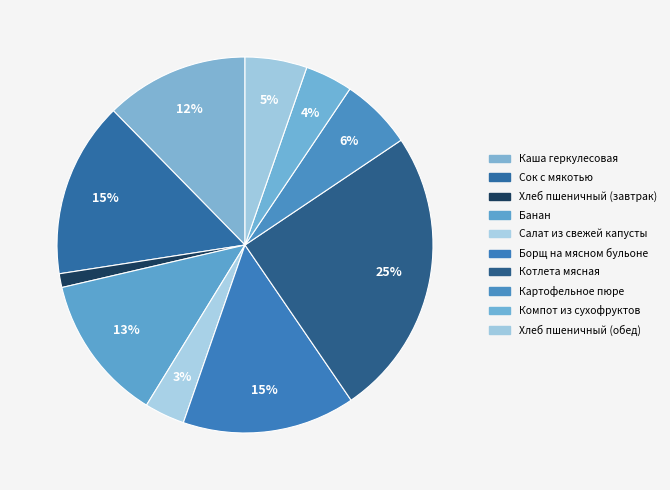

Count the number of slices in the pie.

10